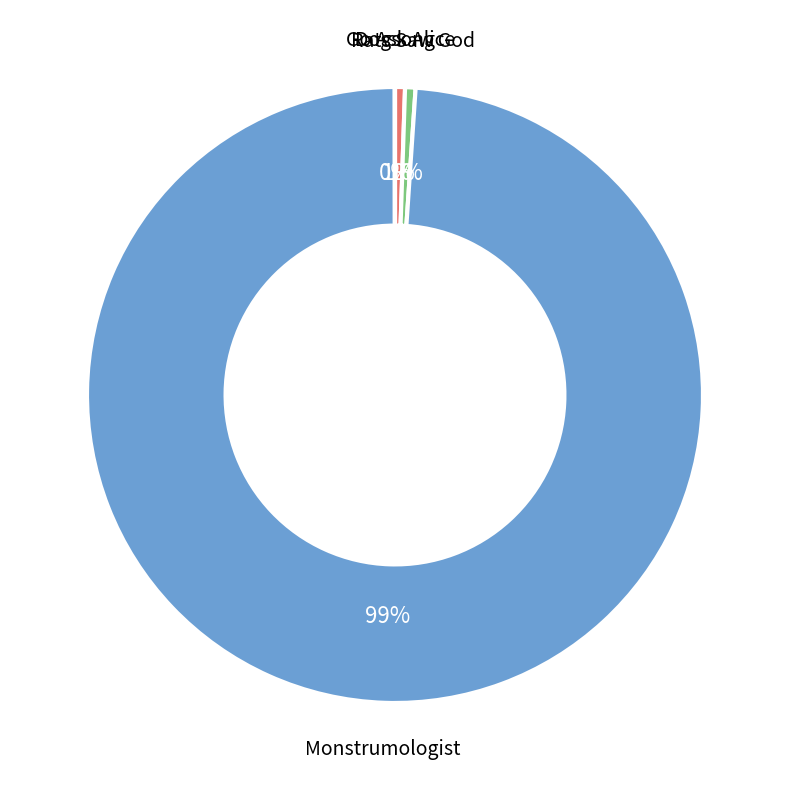

To the nearest percent, what is the average slice percentage?

25%